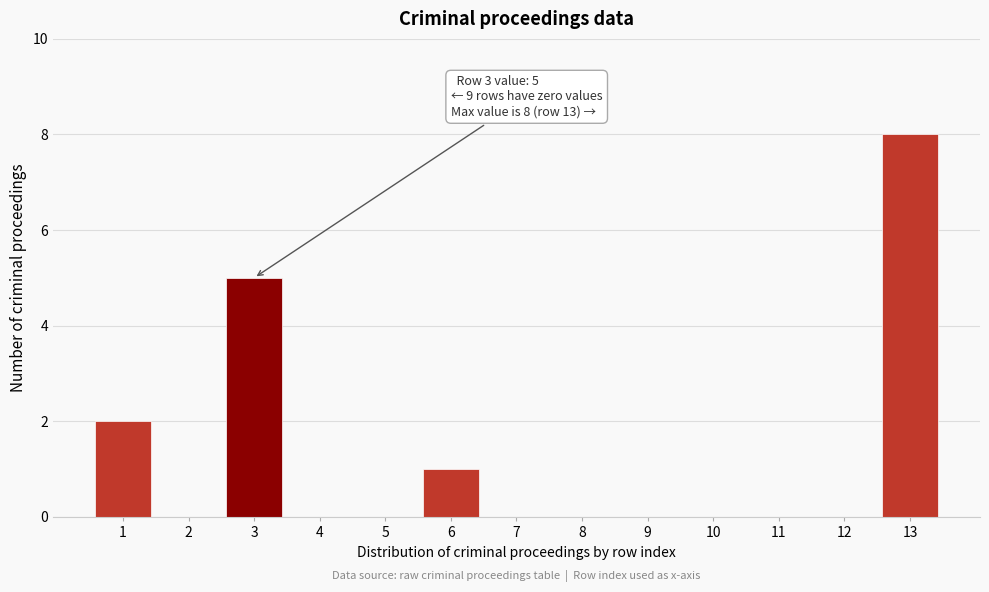

Reading left to right, list all the values displayed in this chart.

1=2	2=0	3=5	4=0	5=0	6=1	7=0	8=0	9=0	10=0	11=0	12=0	13=8